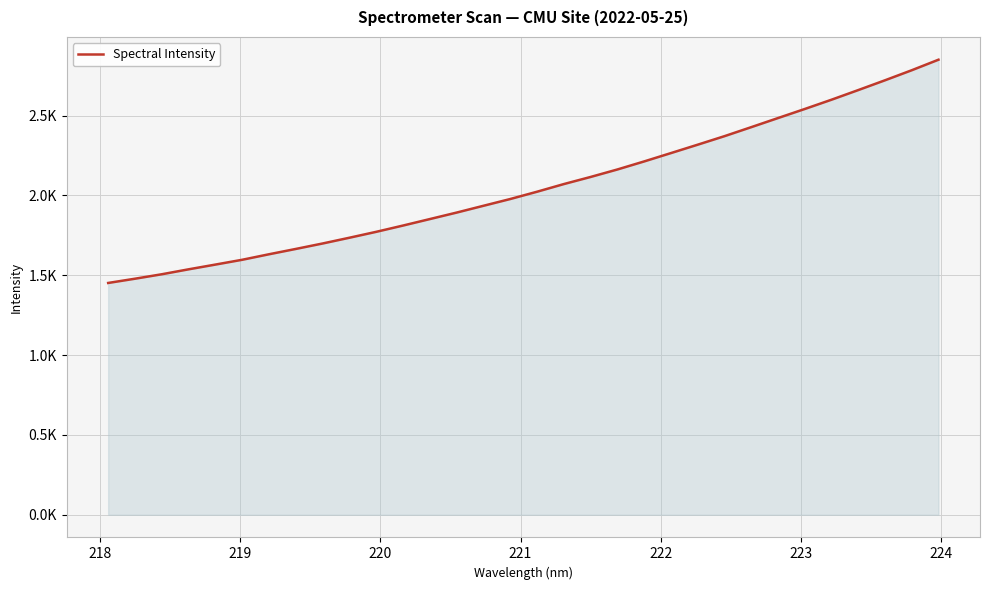

Reading right to left, transcribe all the data shown in this chart.

2850.1	2784.1	2721.1	2659.8	2599.4	2541.3	2484.5	2427.4	2371.0	2317.6	2265.1	2212.8	2162.4	2115.5	2071.0	2023.0	1977.4	1935.0	1892.5	1851.8	1811.3	1772.0	1735.0	1698.9	1664.8	1631.4	1596.9	1566.8	1537.1	1506.1	1478.2	1451.6